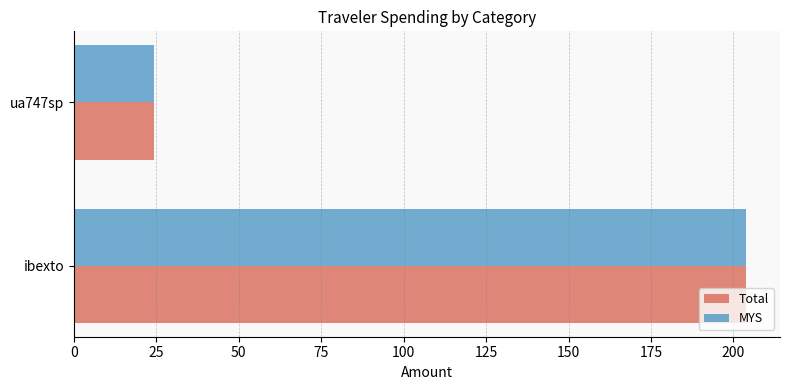

Rank the categories by MYS value from lowest to highest.

ua747sp, ibexto